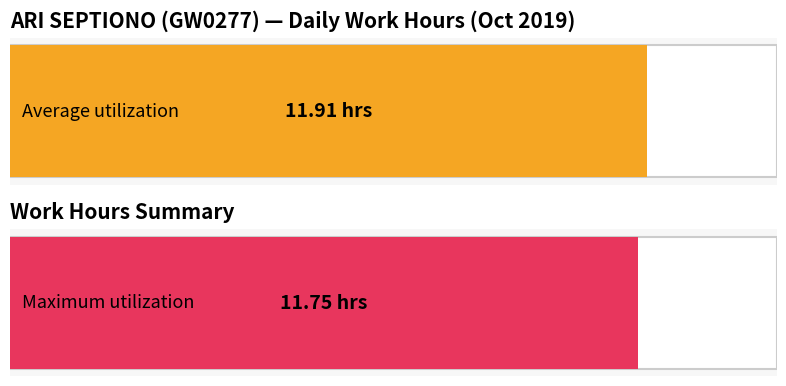

Does the chart contain any negative values?

No